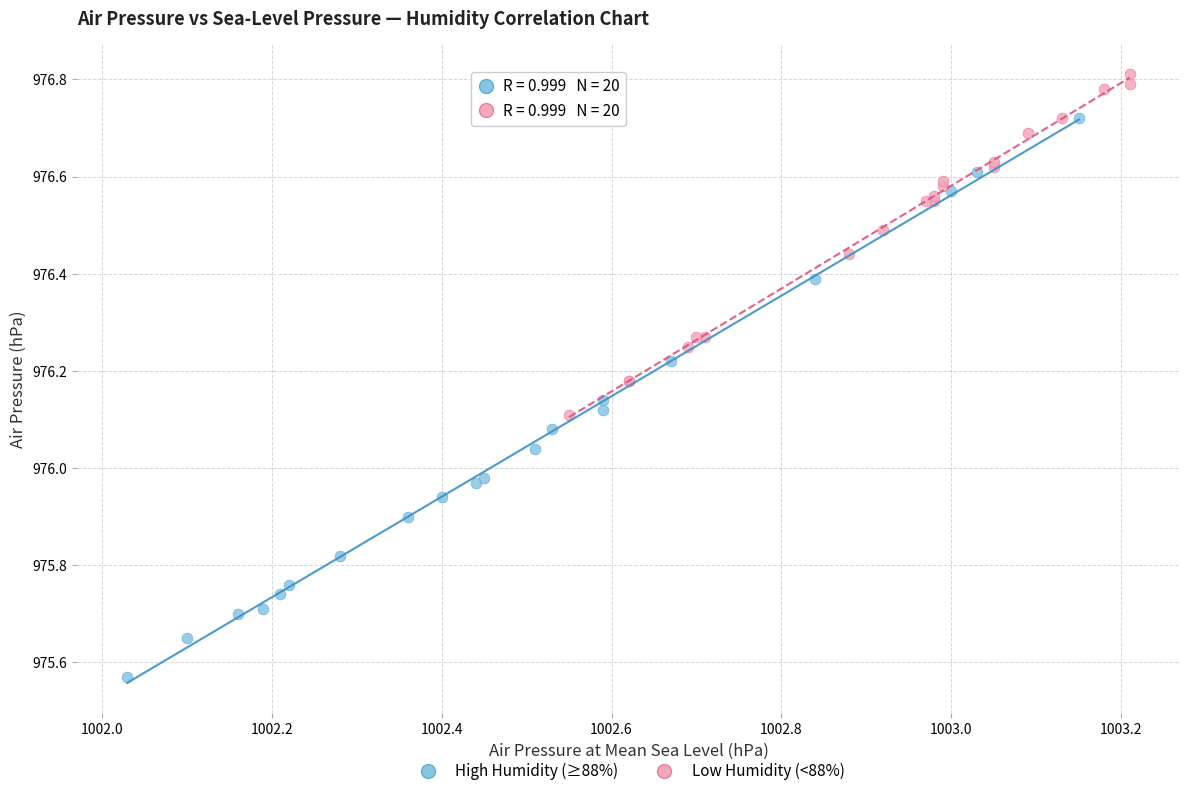

Which series contains the highest Y value?

Low Humidity (<88%)